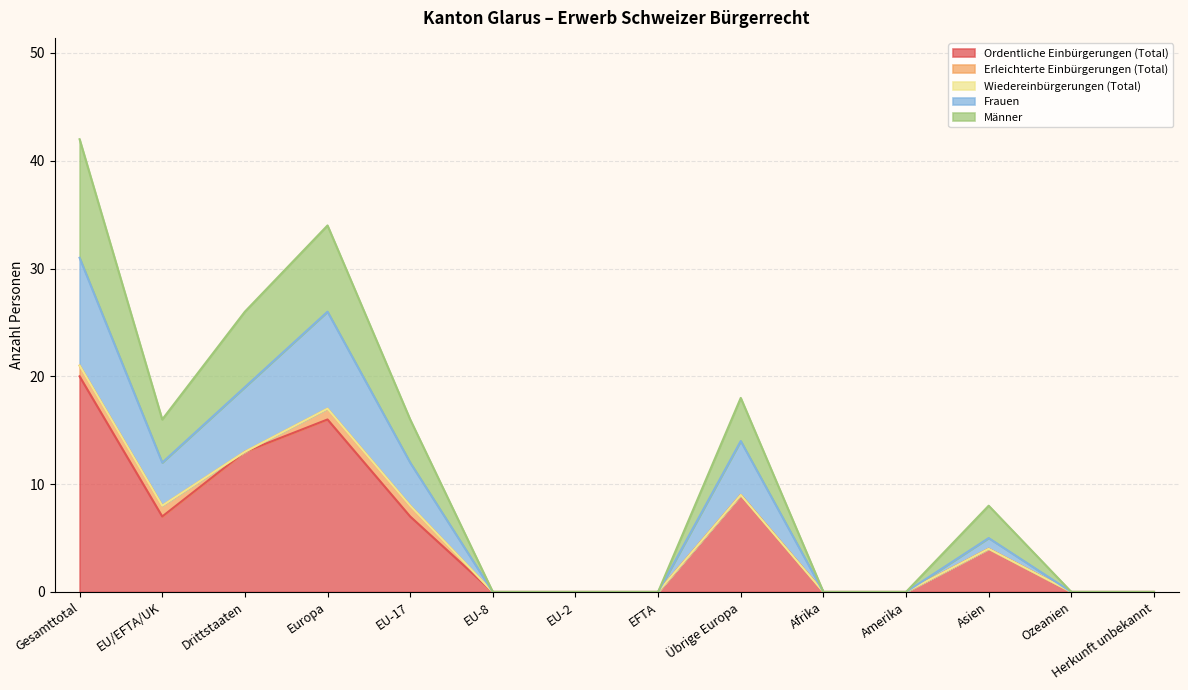

At which category is the sum across all series the highest?

Gesamttotal